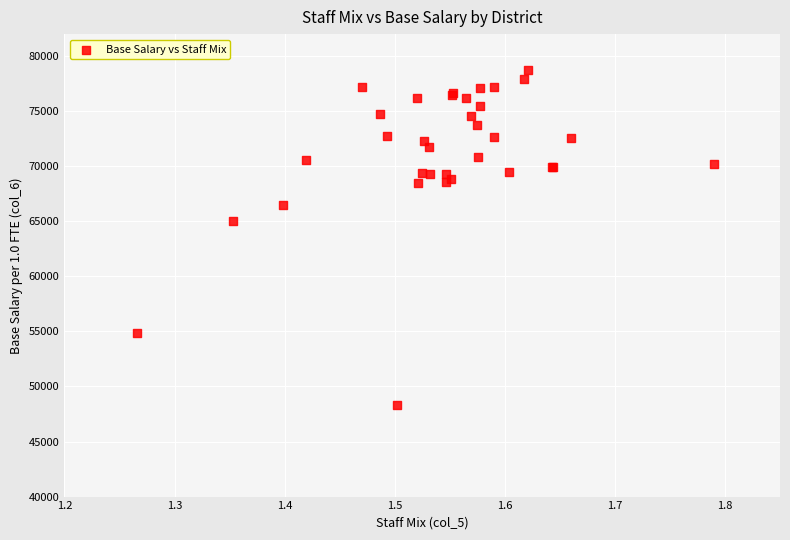

What Y value in the scatter plot is closest to 63517?

65021